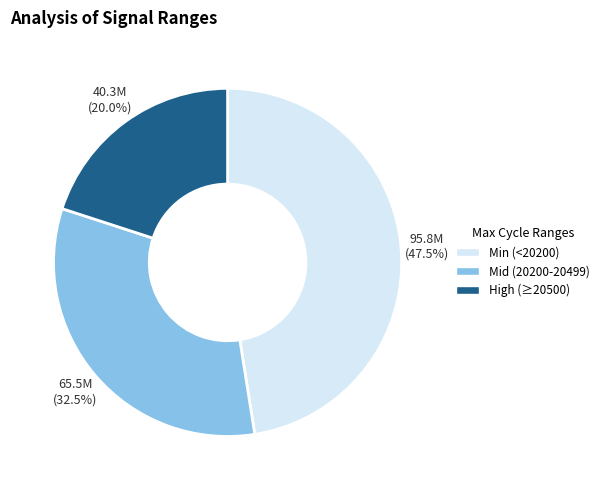

How much of the chart is everything except High (≥20500)?

80.0%